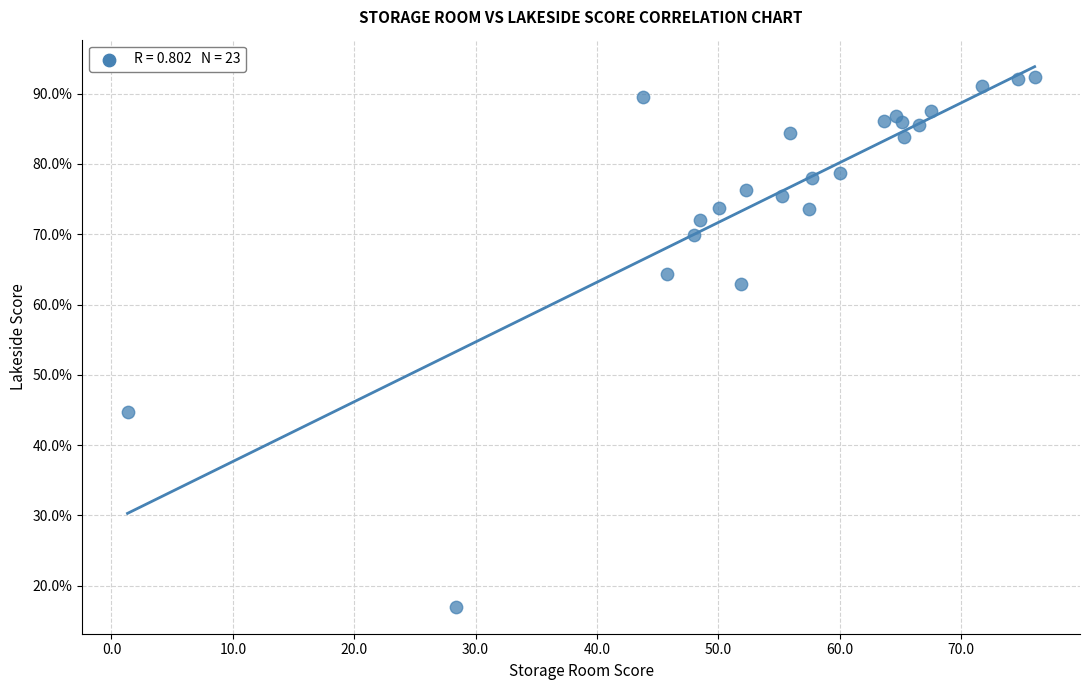

What is the range of Y values (max minus min)?

75.4